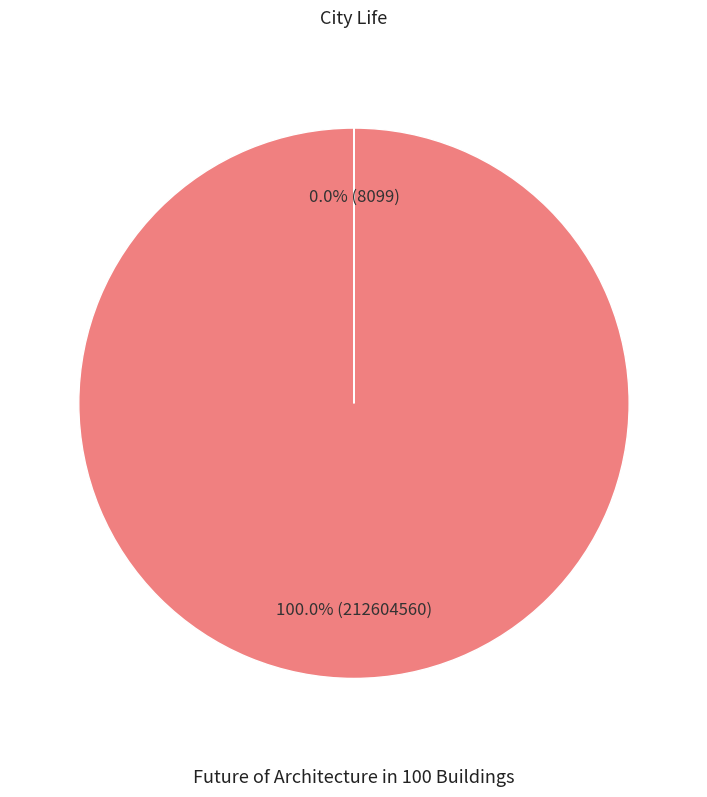

To the nearest percent, what is the difference between the City Life and Future of Architecture in 100 Buildings slice percentages?

100%